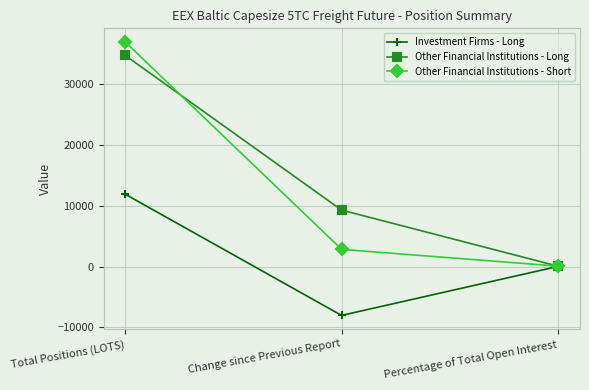

At which category is the sum across all series the highest?

Total Positions (LOTS)